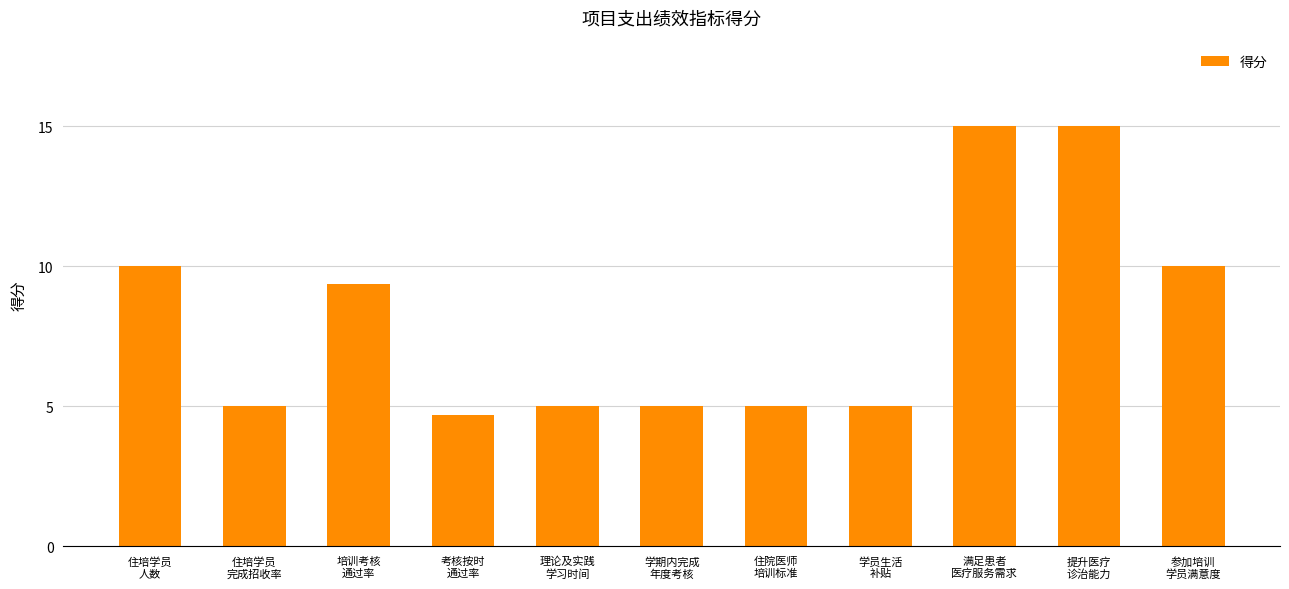

At which label does the data first exceed 5?

住培学员
人数